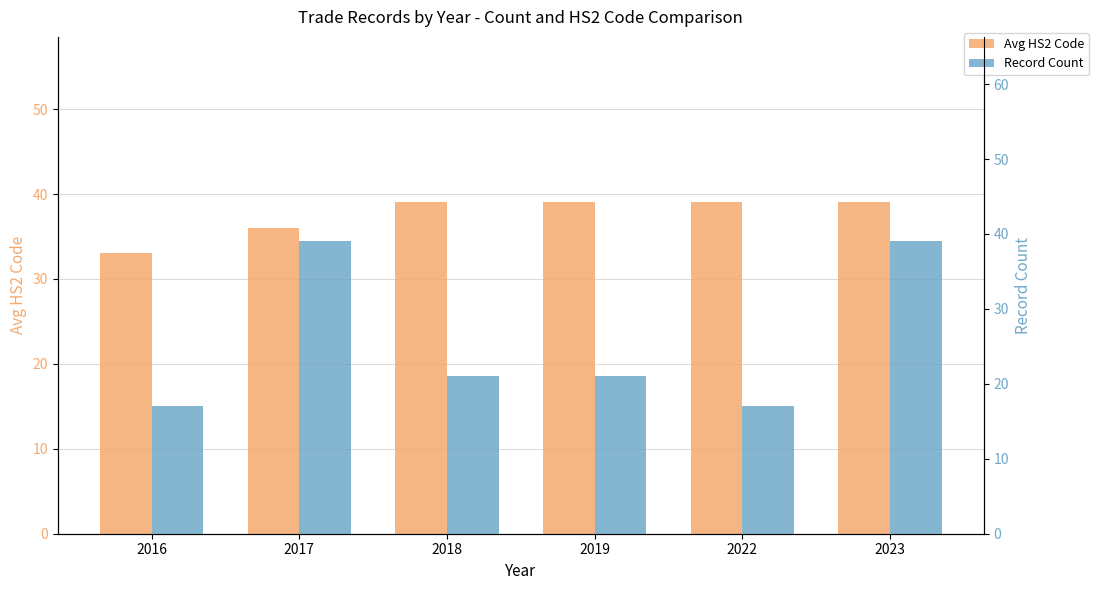

Rank the series at 2018 from highest to lowest value.

Avg HS2 Code, Record Count